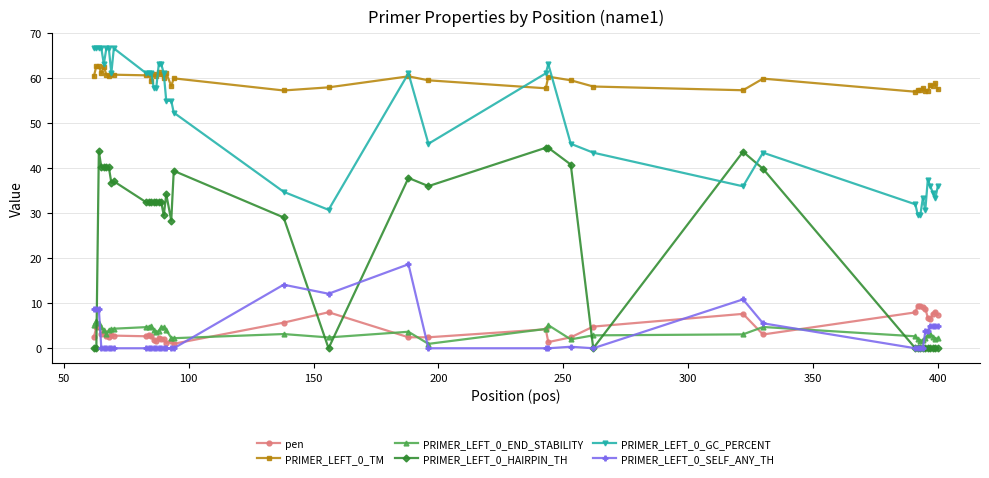

What is the value of the pen point at the 37th from the left?

6.5